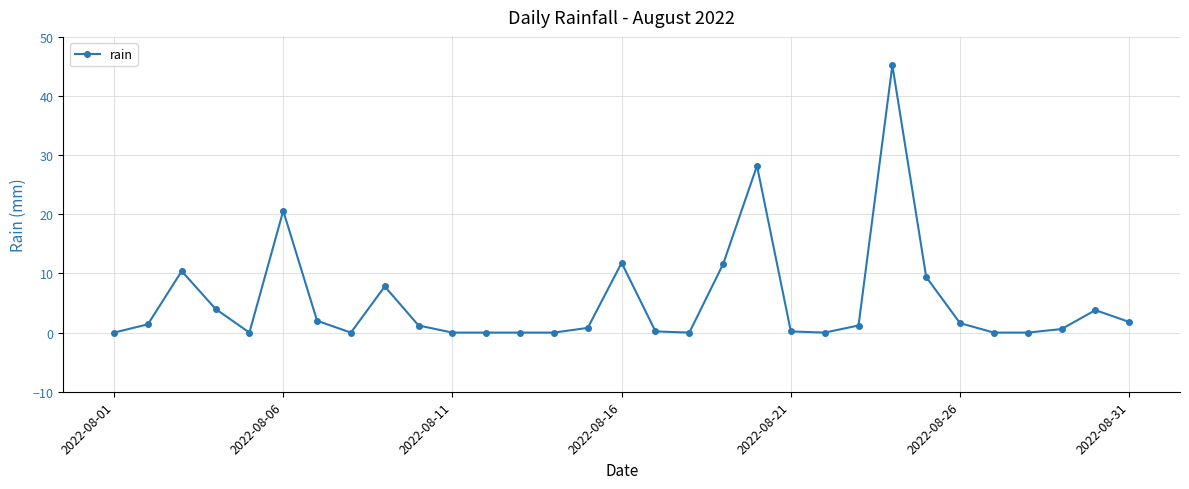

True or false: the data has more than 0 interior local peaks.

True